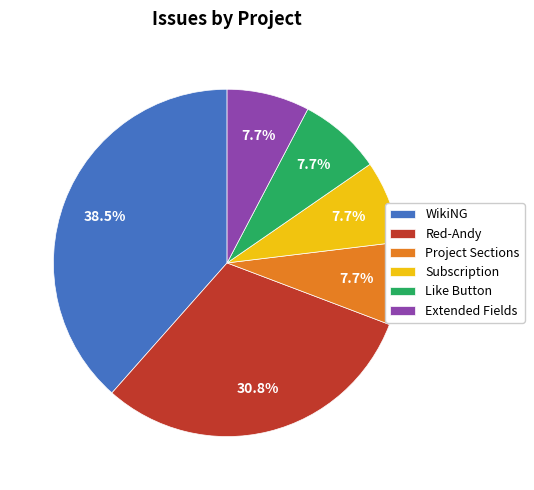

What is the total percentage of Like Button and Red-Andy?

38.5%